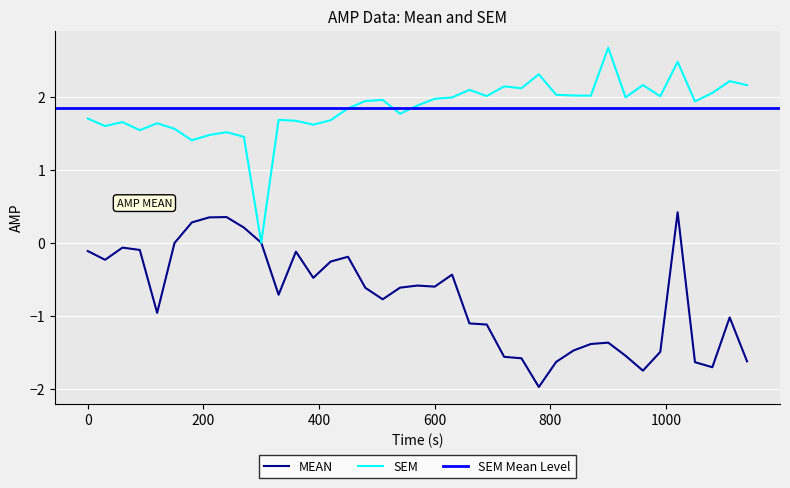

Is this an area chart (filled region under the line)?

No